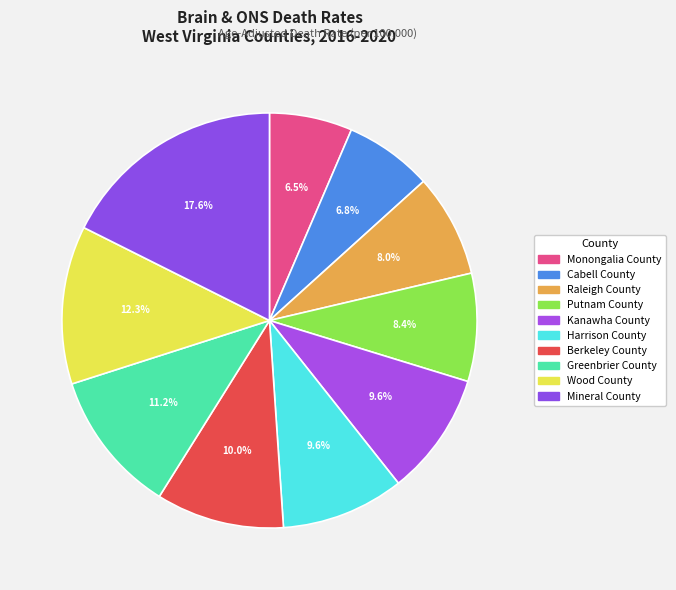

Is it true that Berkeley County is 19% of the pie?

False